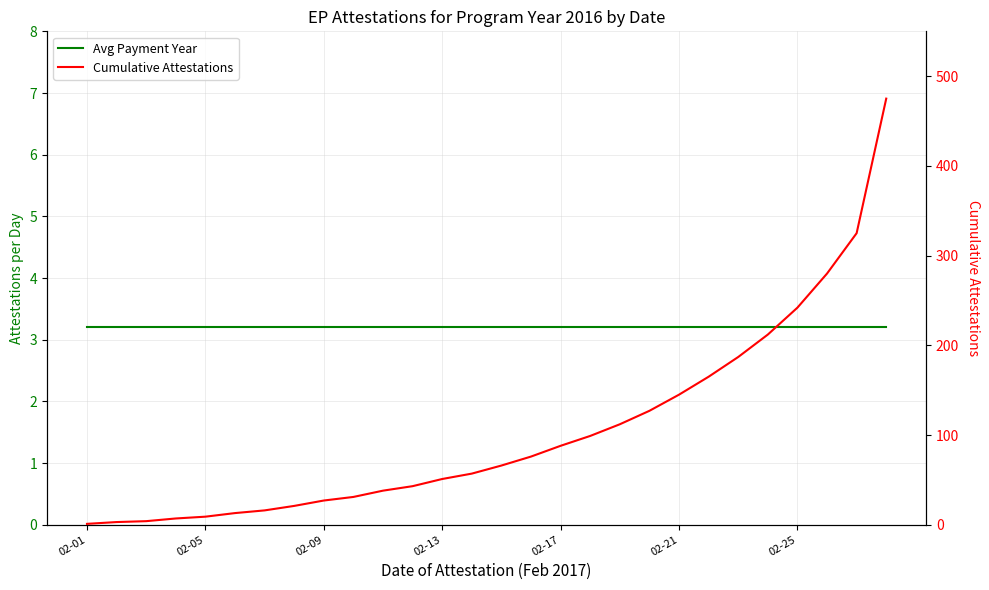

List the series in order of their overall mean, highest first.

Cumulative Attestations, Avg Payment Year